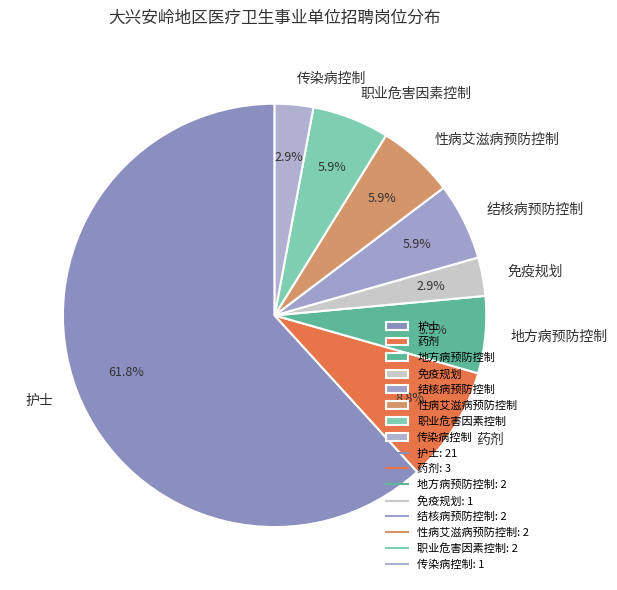

To the nearest percent, what portion does 职业危害因素控制 represent?

6%